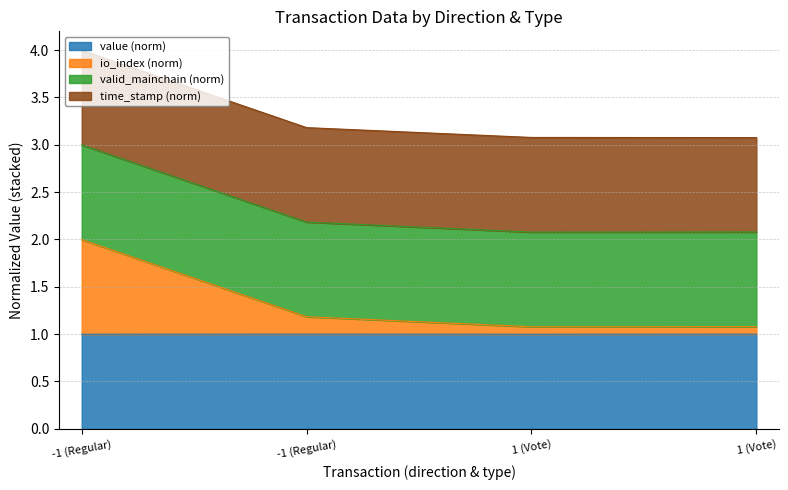

How many lines are shown in the chart?

4